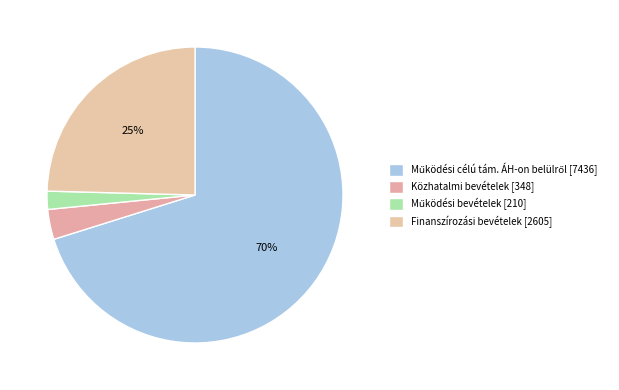

How many slices are in this pie chart?

4